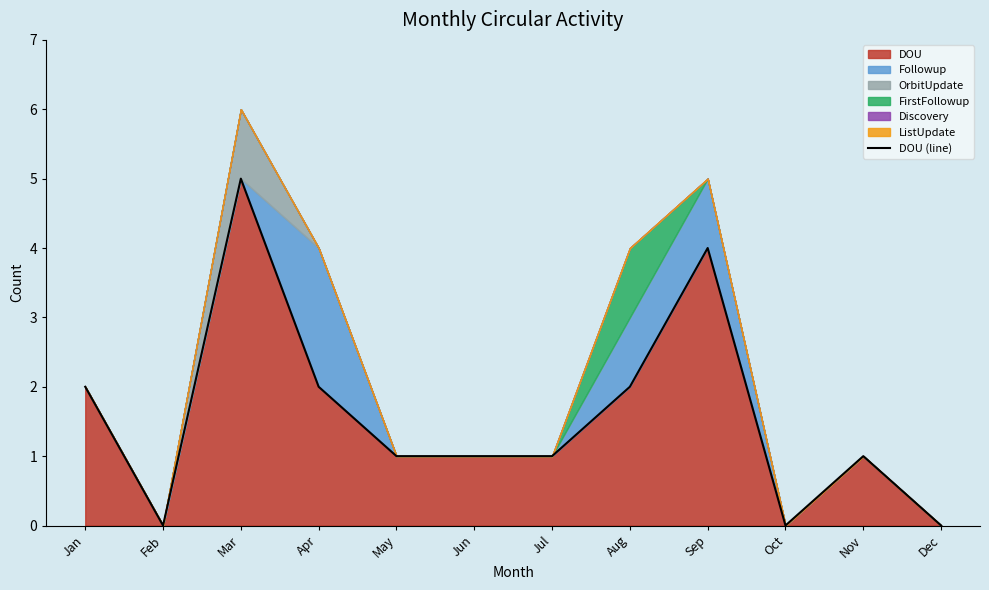

Which has a higher value, Mar or Jul?

Mar